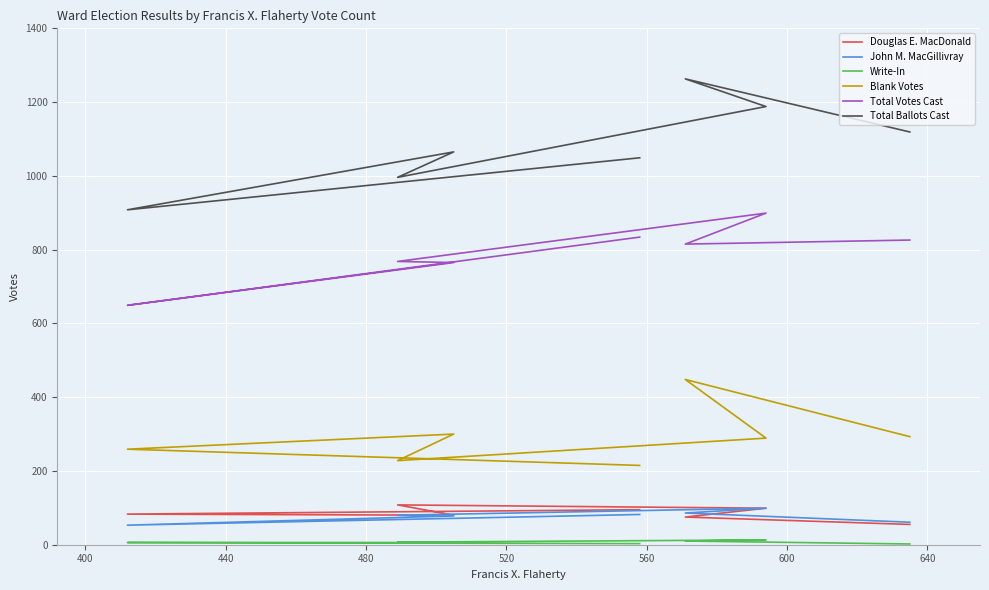

True or false: Total Ballots Cast and Total Votes Cast intersect in this chart.

False